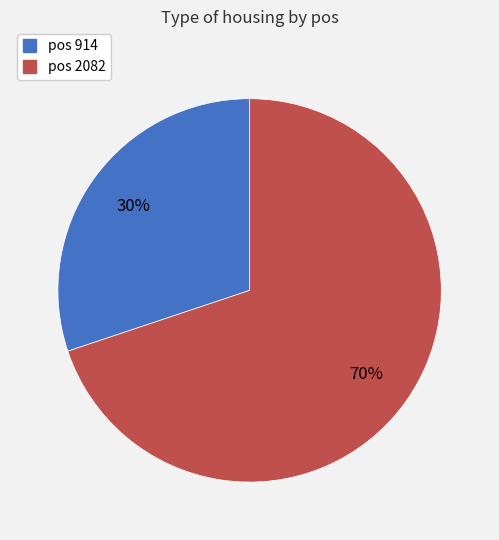

To the nearest percent, what is the average slice percentage?

50%